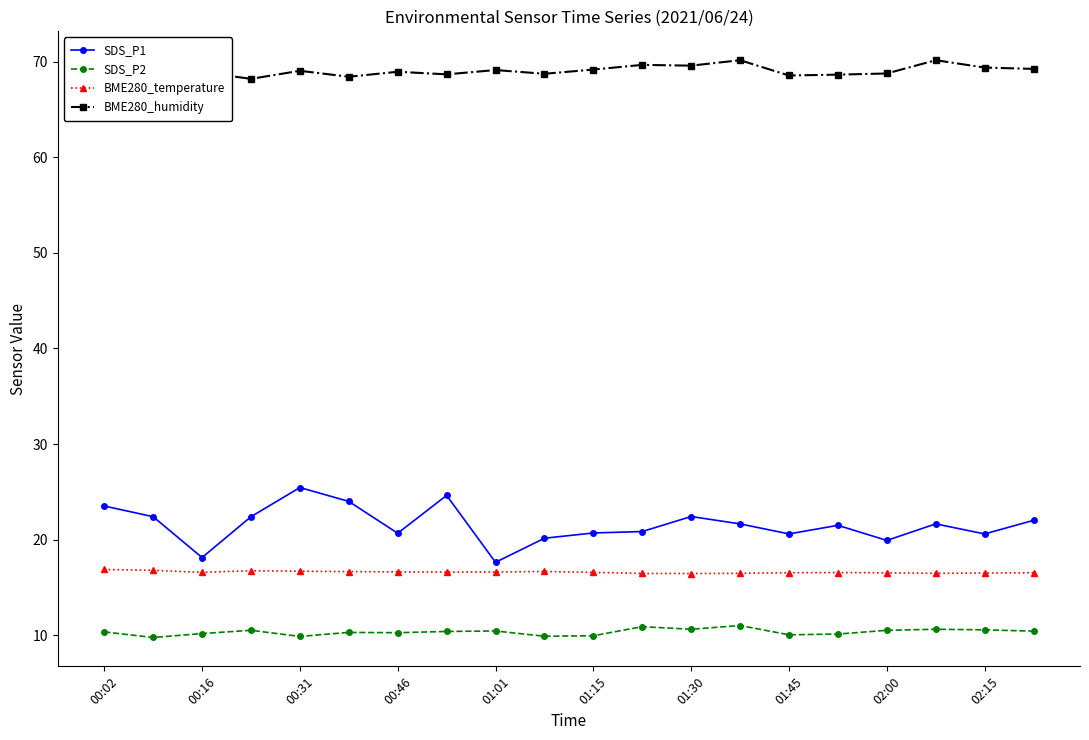

Which category has the highest value in the BME280_temperature series?

00:02